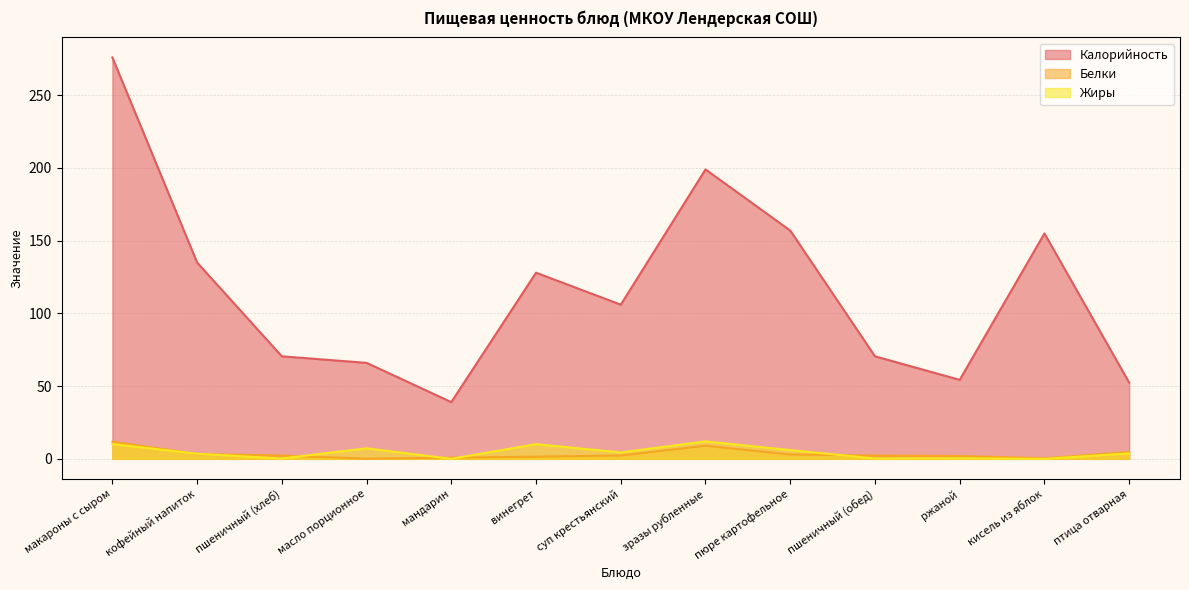

What is the difference between the maximum and minimum values in the Белки series?

11.7